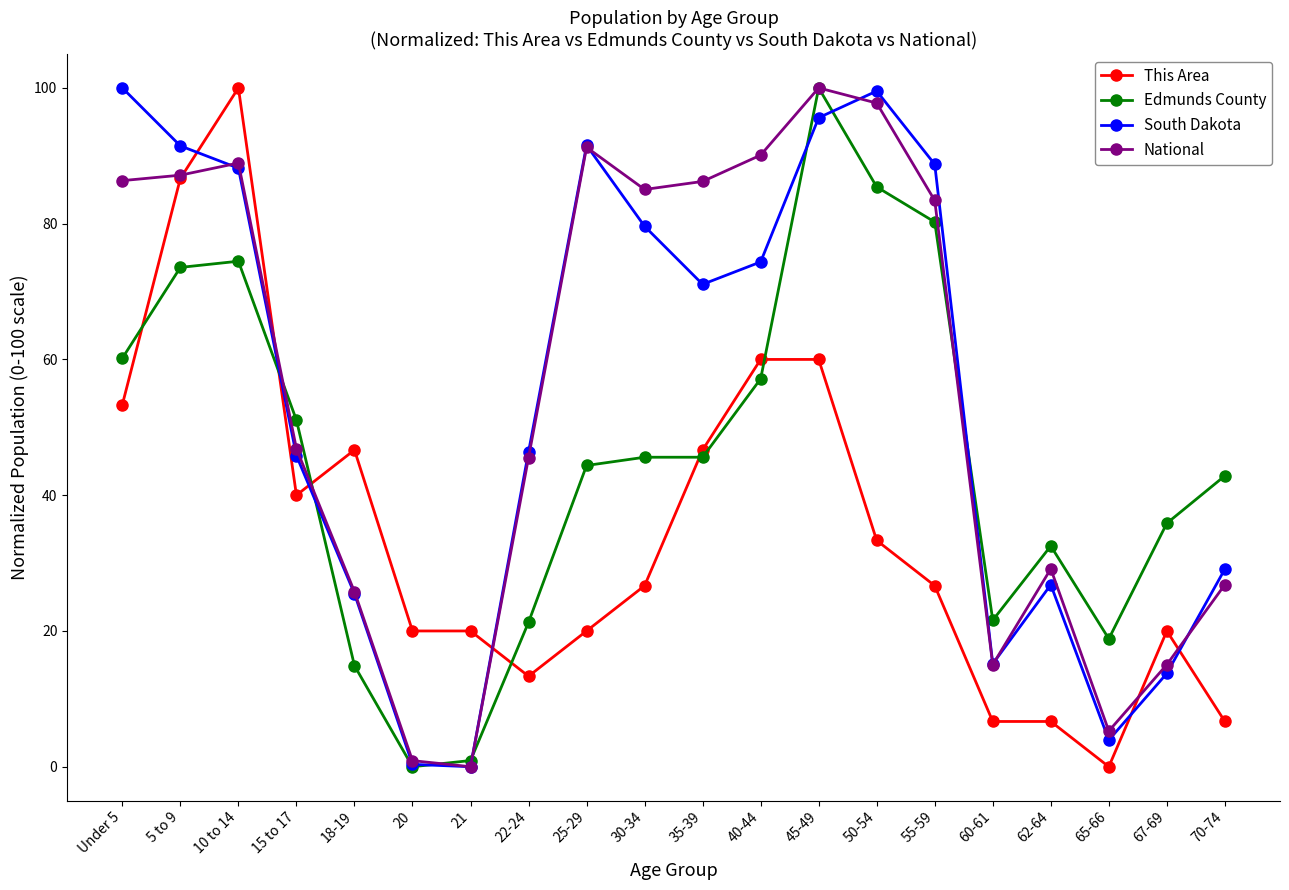

How many times do South Dakota and This Area cross each other?

6